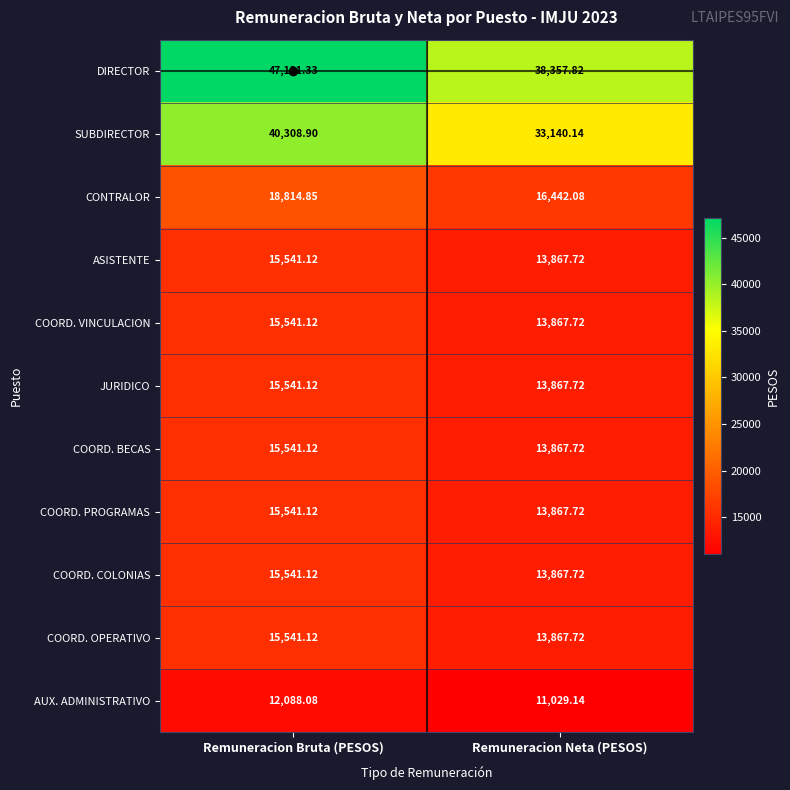

Where is JURIDICO nearest to the value 14704?

Remuneracion Neta (PESOS)